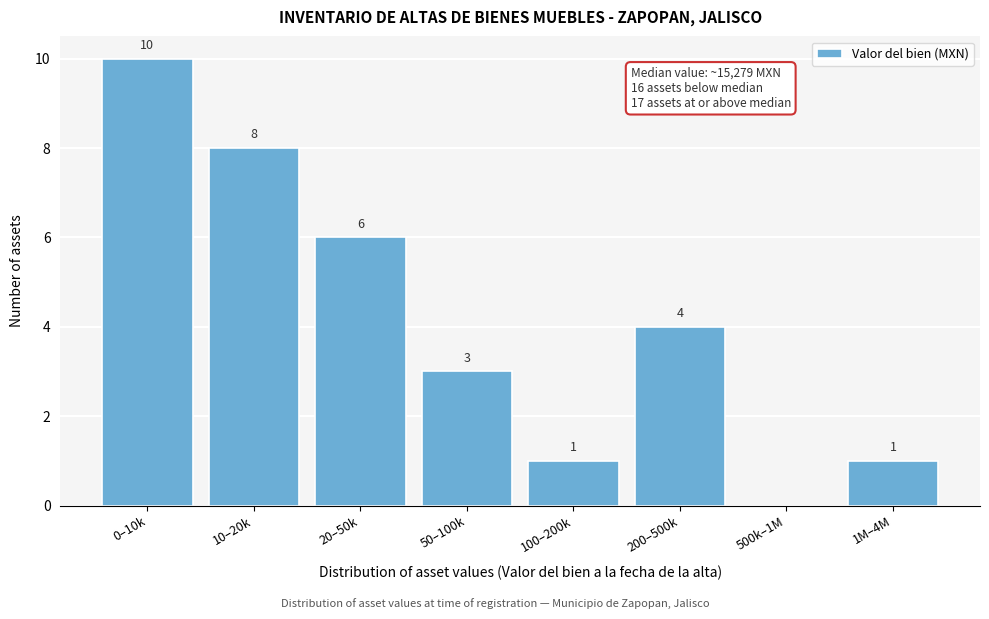

Reading right to left, transcribe all the data shown in this chart.

1M–4M=1	500k–1M=0	200–500k=4	100–200k=1	50–100k=3	20–50k=6	10–20k=8	0–10k=10